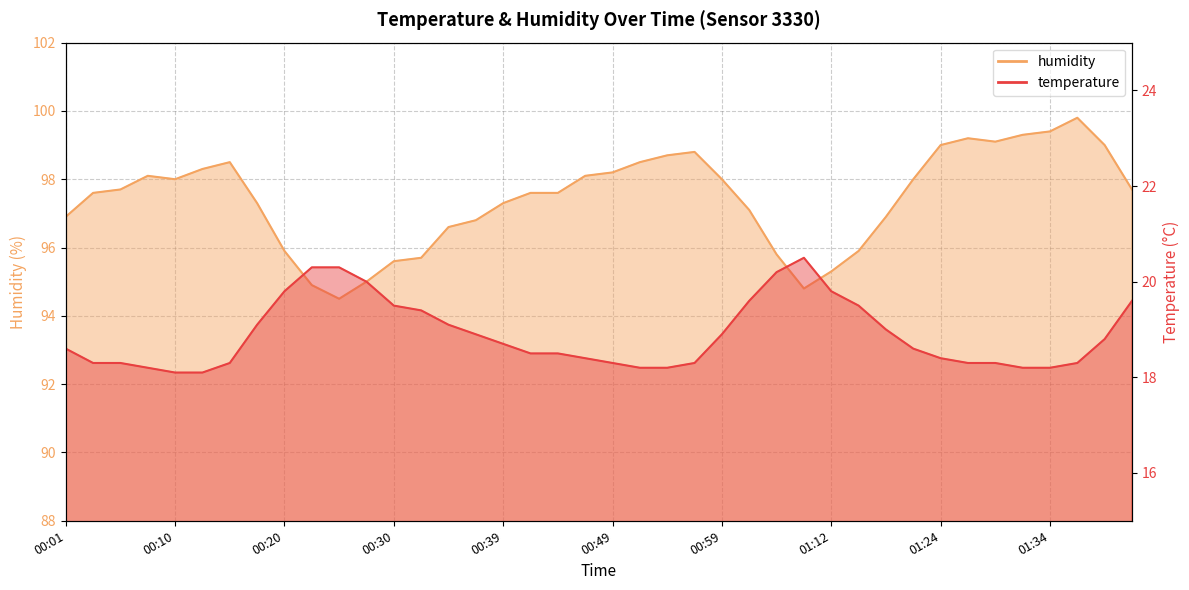

List the labels in order of humidity value, largest first.

01:36, 01:34, 01:31, 01:26, 01:29, 01:24, 01:39, 00:56, 00:54, 00:15, 00:52, 00:13, 00:49, 00:08, 00:47, 00:10, 00:59, 01:19, 00:05, 01:41, 00:03, 00:42, 00:44, 00:18, 00:39, 01:01, 00:01, 01:16, 00:37, 00:35, 00:20, 01:14, 01:04, 00:32, 00:30, 01:12, 00:27, 00:22, 01:06, 00:25